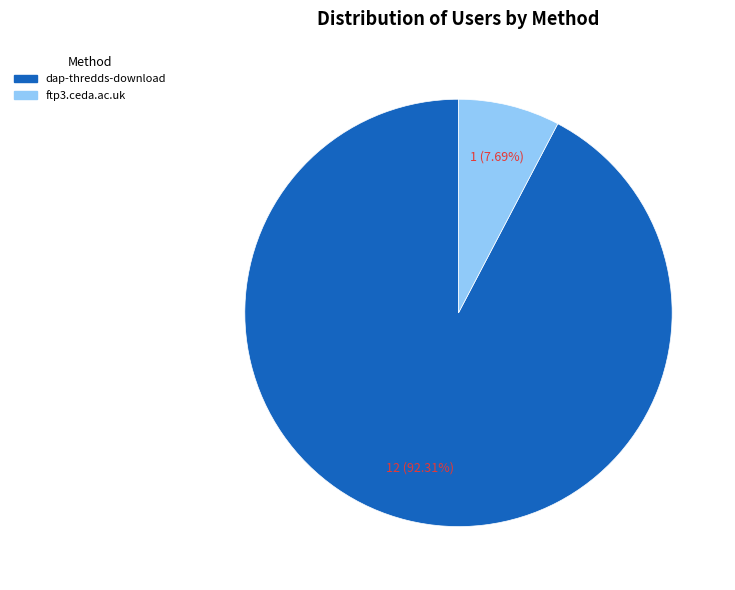

The ftp3.ceda.ac.uk slice represents 20% of the pie. True or false?

False